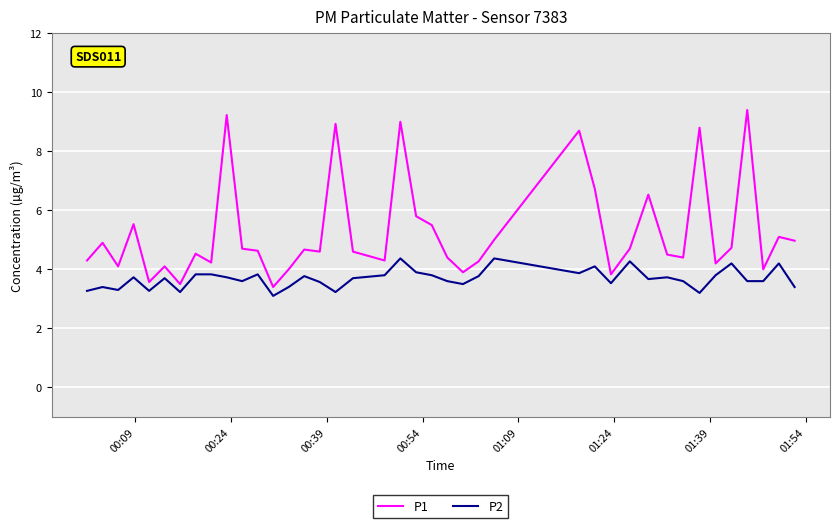

What is the difference between the maximum and minimum values in the P2 series?

1.3